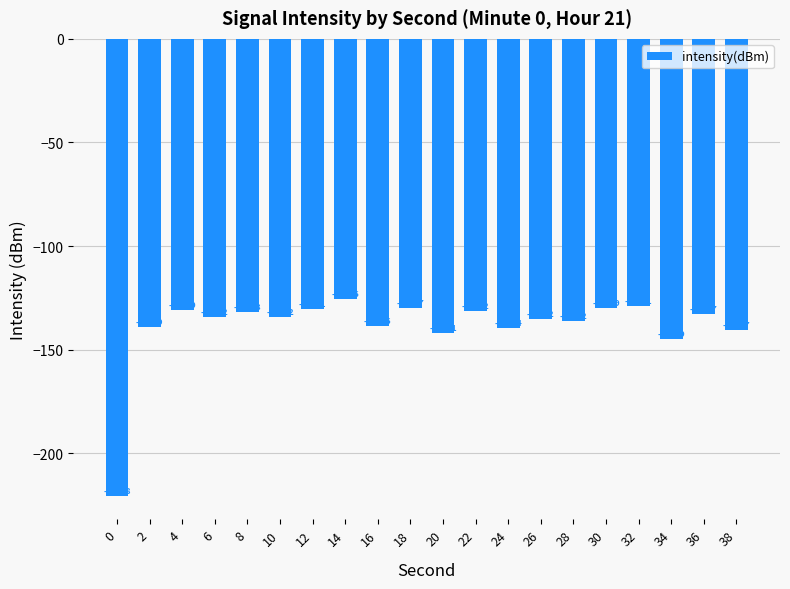

Which label corresponds to the largest value in the chart?

14